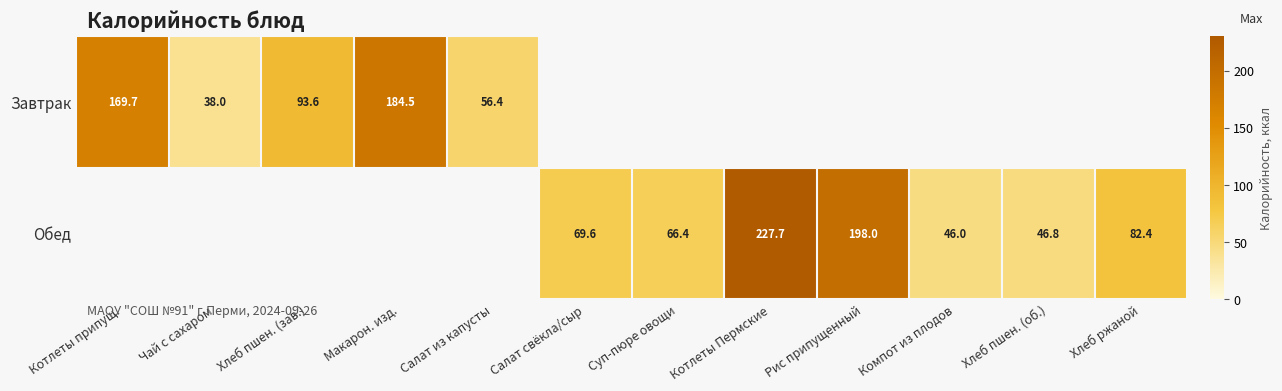

Between Рис припущенный and Суп-пюре овощи, which is larger?

Рис припущенный